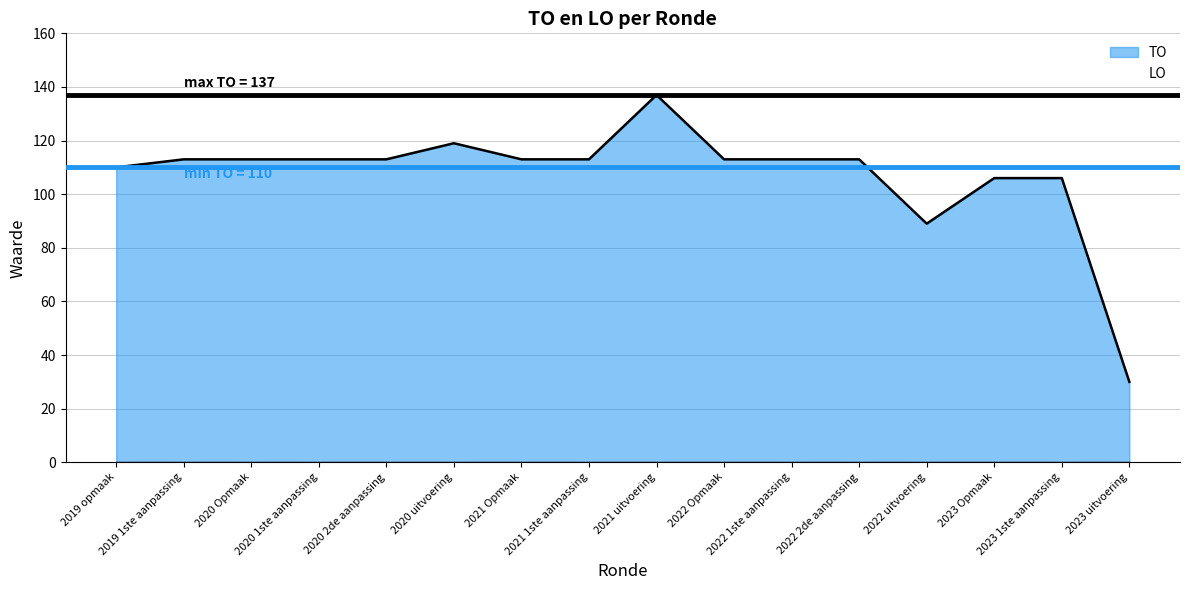

Rank the categories by value from lowest to highest.

2023 uitvoering, 2022 uitvoering, 2023 Opmaak, 2023 1ste aanpassing, 2019 opmaak, 2019 1ste aanpassing, 2020 Opmaak, 2020 1ste aanpassing, 2020 2de aanpassing, 2021 Opmaak, 2021 1ste aanpassing, 2022 Opmaak, 2022 1ste aanpassing, 2022 2de aanpassing, 2020 uitvoering, 2021 uitvoering